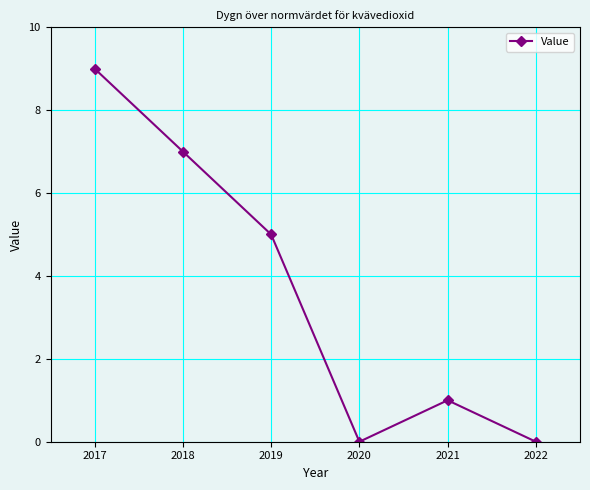

Which category has the highest value across all series?

2017